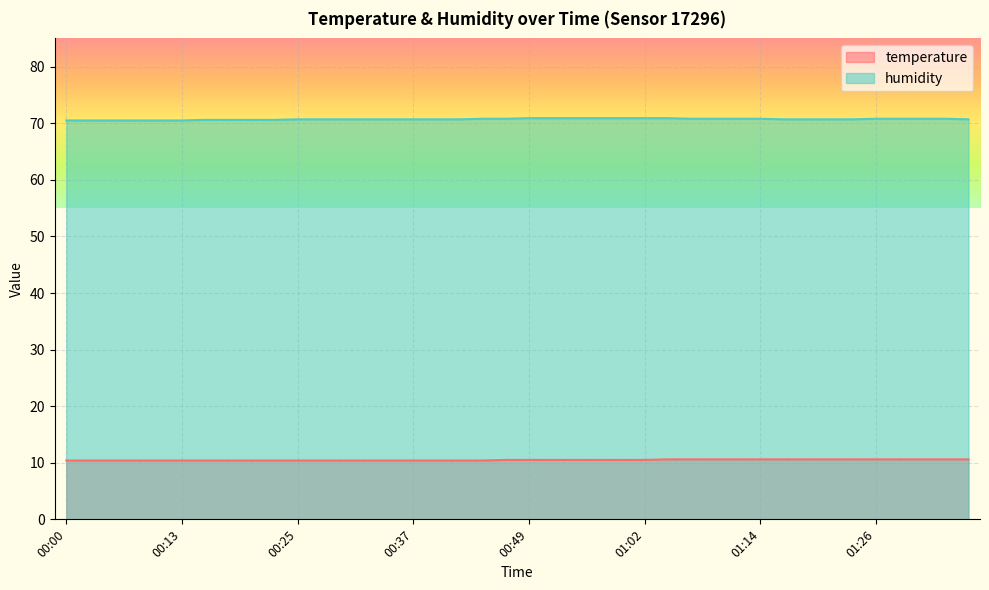

What is the difference between the second highest and second lowest values in the humidity series?

0.4